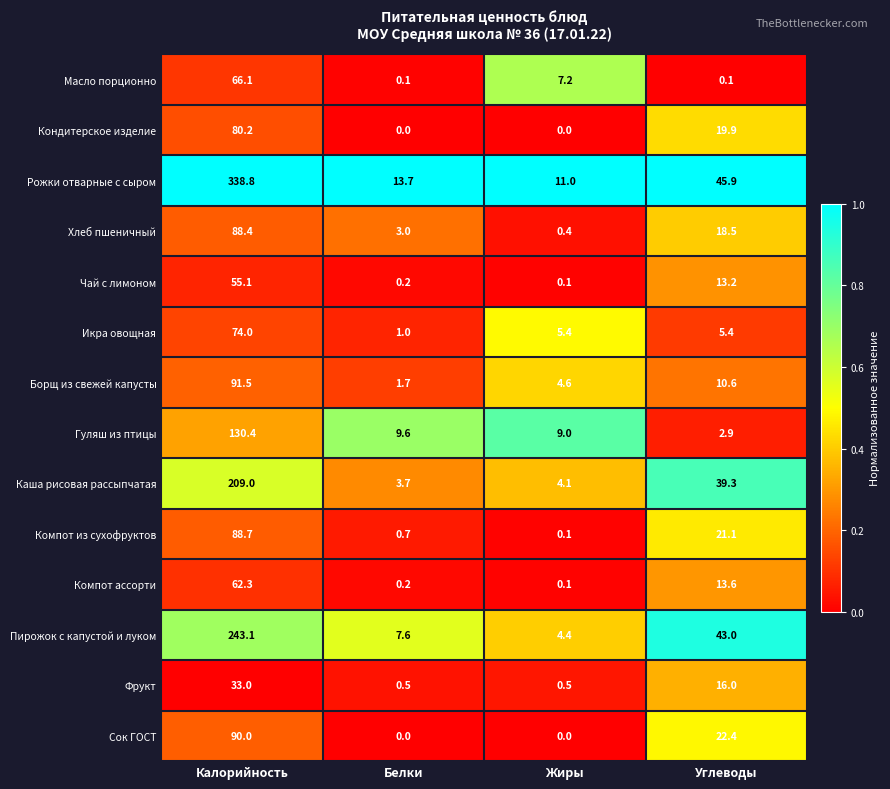

What is the total value across all series at Жиры?

46.9